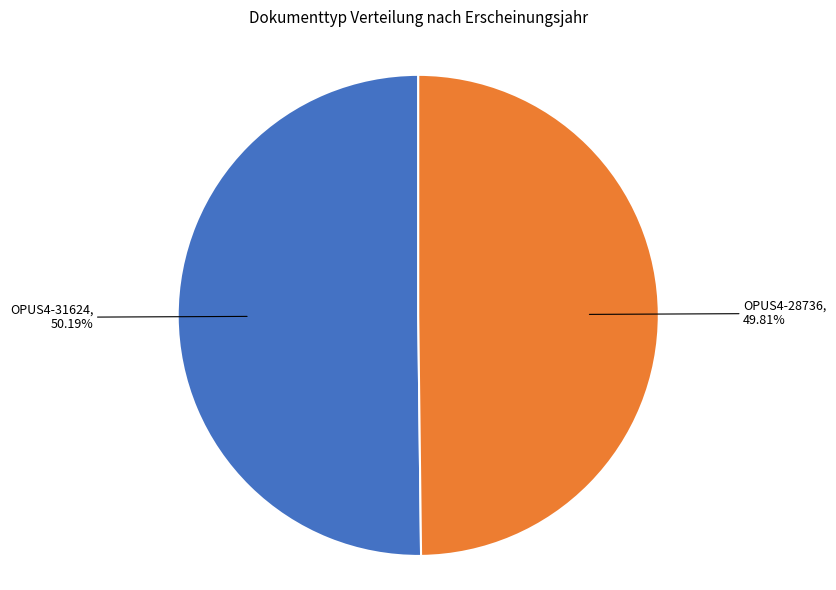

Is there any slice that represents more than half of the pie?

Yes